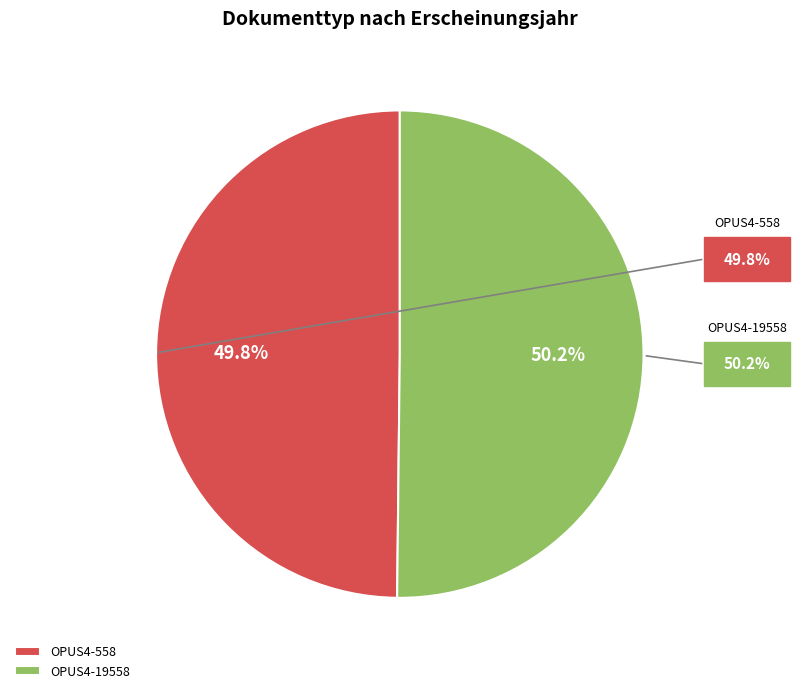

The OPUS4-19558 slice represents 50% of the pie. True or false?

True